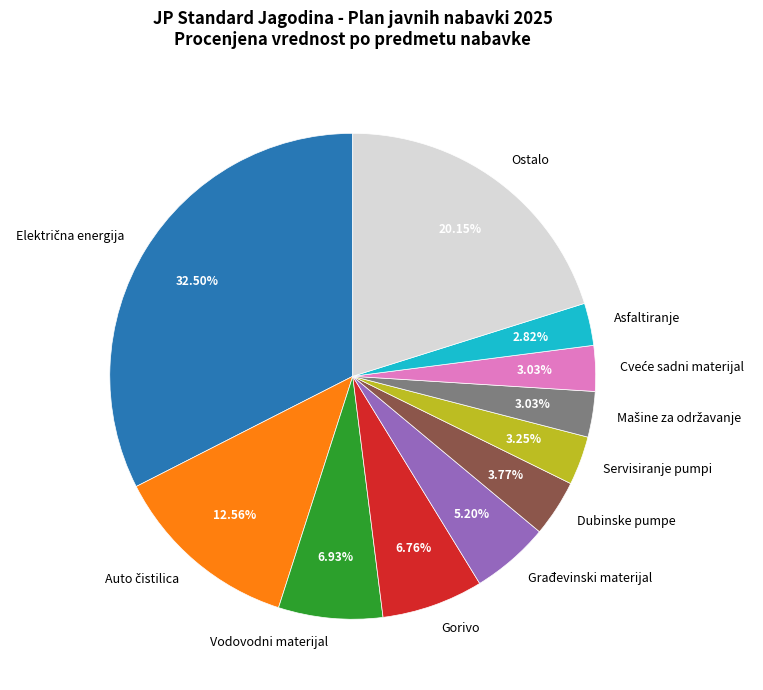

Which has a higher value, Građevinski materijal or Ostalo?

Ostalo